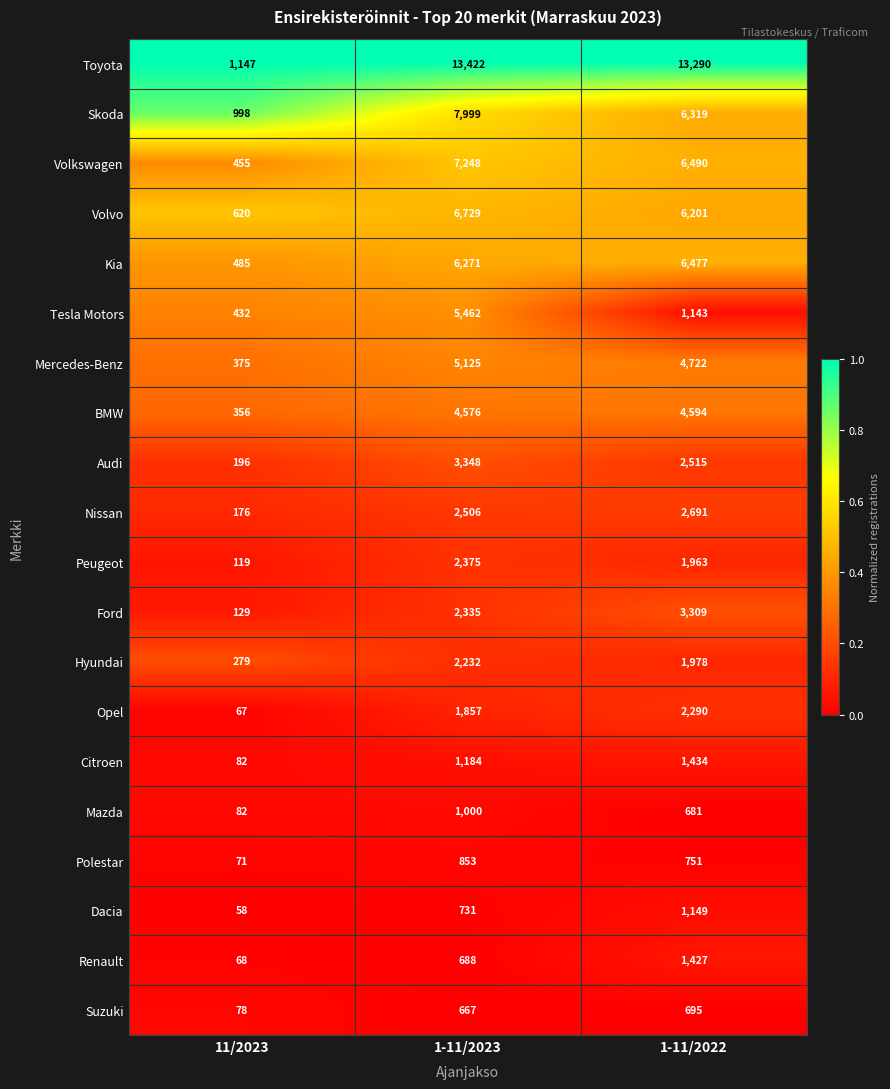

At 1-11/2023, list the series in order from largest to smallest.

Toyota, Skoda, Volkswagen, Volvo, Kia, Tesla Motors, Mercedes-Benz, BMW, Audi, Nissan, Peugeot, Ford, Hyundai, Opel, Citroen, Mazda, Polestar, Dacia, Renault, Suzuki